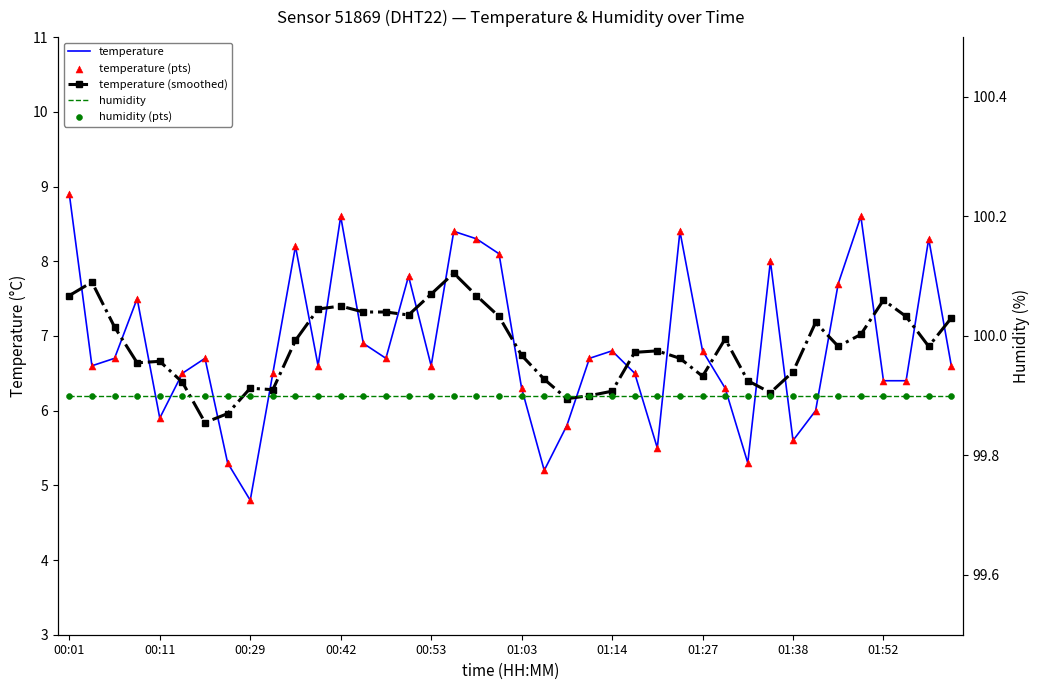

Is the value of temperature (smoothed) at 23 greater than the value of humidity (pts) at 26?

No